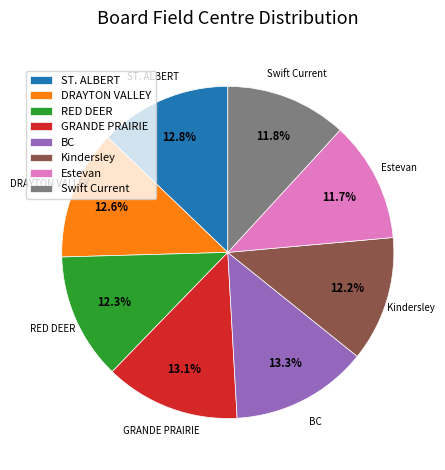

What percentage is NOT represented by BC?

86.7%